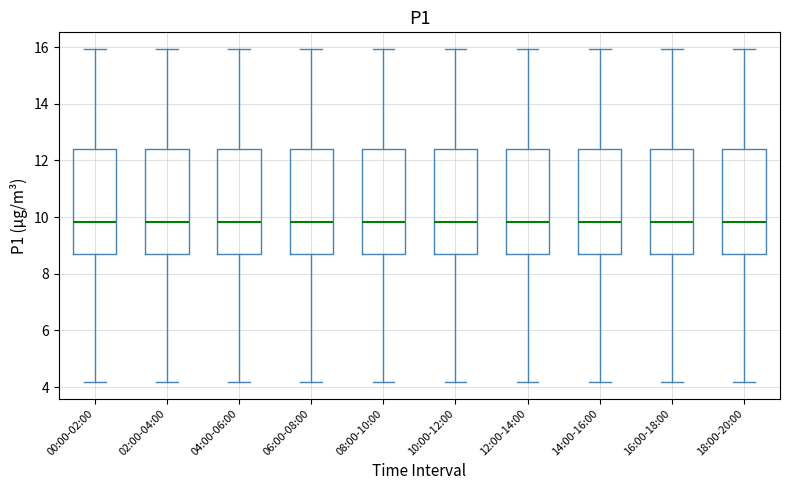

Reading left to right, read every box against the y-axis: the position of its median line, the range the box covers, and the ends of its whiskers. The values are not printed on the chart, so give them approximately, as read against the axis.

00:00-02:00: median 9.8, box 8.8 to 12.4, whiskers 4.2 to 16.0
02:00-04:00: median 9.8, box 8.8 to 12.4, whiskers 4.2 to 16.0
04:00-06:00: median 9.8, box 8.8 to 12.4, whiskers 4.2 to 16.0
06:00-08:00: median 9.8, box 8.8 to 12.4, whiskers 4.2 to 16.0
08:00-10:00: median 9.8, box 8.8 to 12.4, whiskers 4.2 to 16.0
10:00-12:00: median 9.8, box 8.8 to 12.4, whiskers 4.2 to 16.0
12:00-14:00: median 9.8, box 8.8 to 12.4, whiskers 4.2 to 16.0
14:00-16:00: median 9.8, box 8.8 to 12.4, whiskers 4.2 to 16.0
16:00-18:00: median 9.8, box 8.8 to 12.4, whiskers 4.2 to 16.0
18:00-20:00: median 9.8, box 8.8 to 12.4, whiskers 4.2 to 16.0